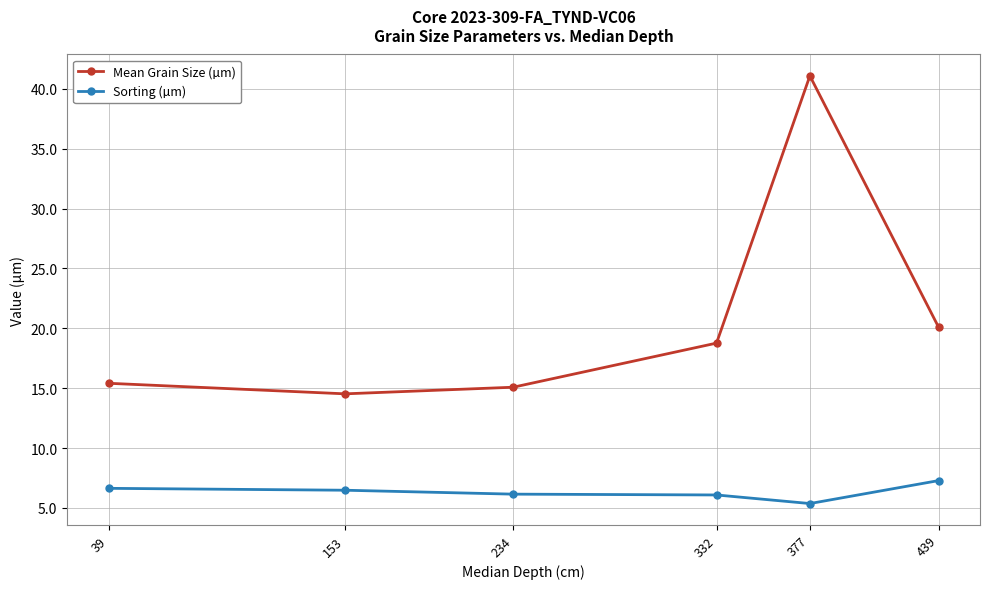

At which label is Mean Grain Size (µm) closest to 27?

439